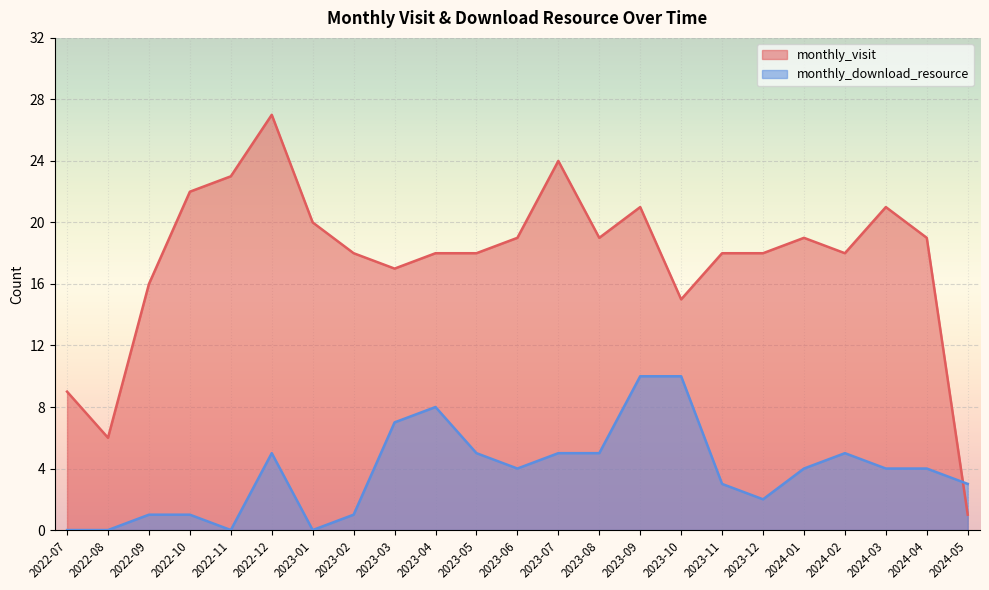

Between which two adjacent categories do monthly_visit and monthly_download_resource first intersect?

2024-04 and 2024-05